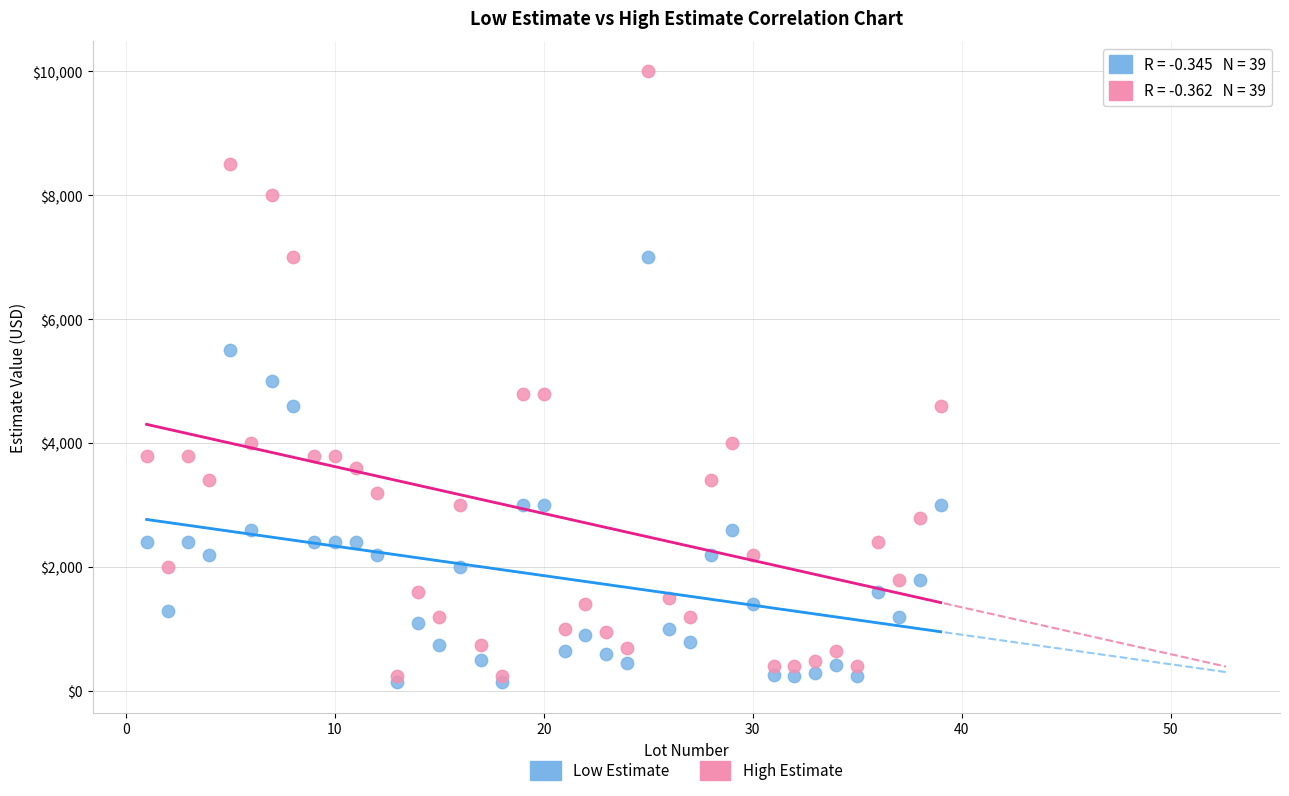

Which series has the largest Y range (max minus min)?

High Estimate